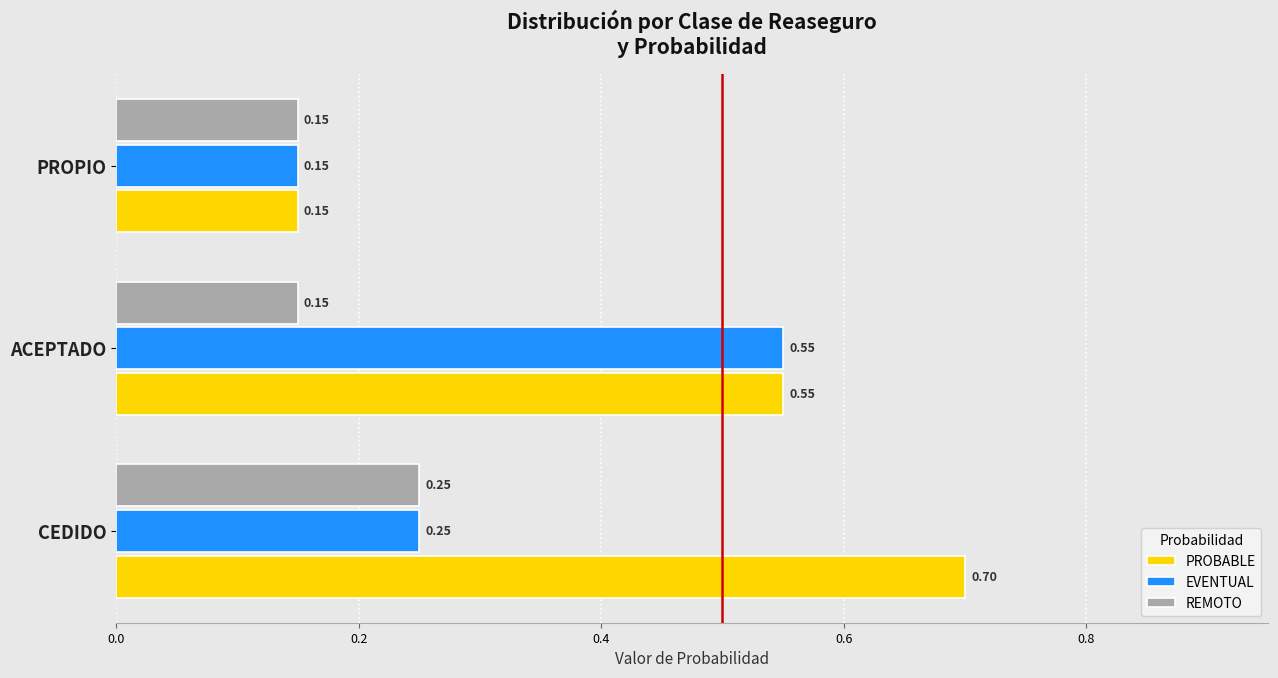

Rank the series by their maximum value, from highest to lowest.

PROBABLE, EVENTUAL, REMOTO